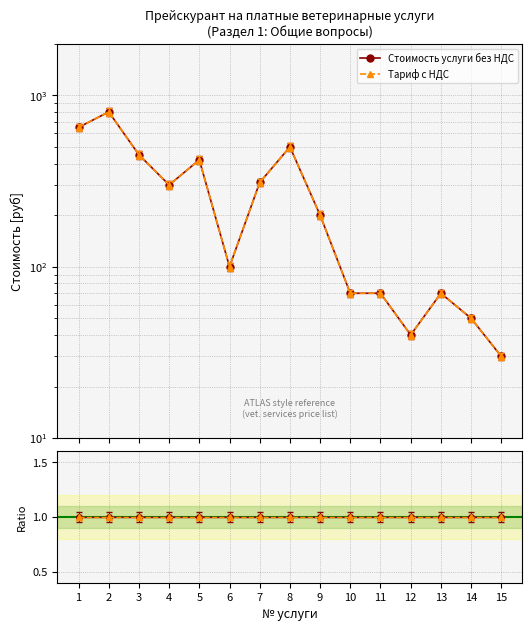

How many interior local valleys does the Тариф с НДС series have?

3